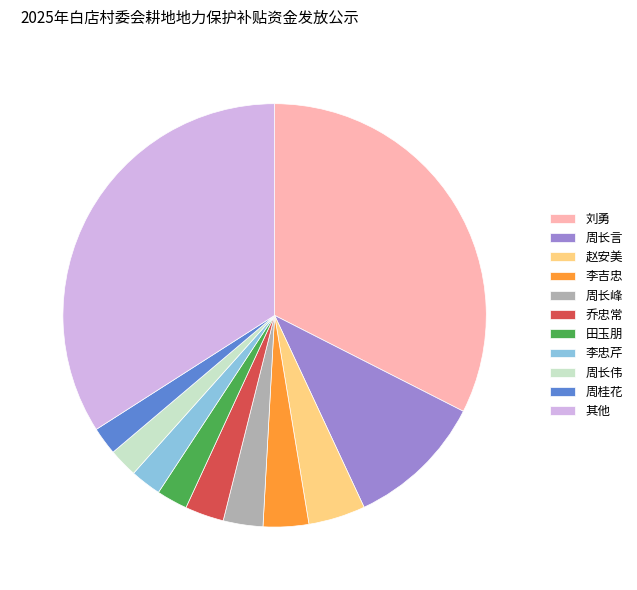

How many segments does this pie chart have?

11